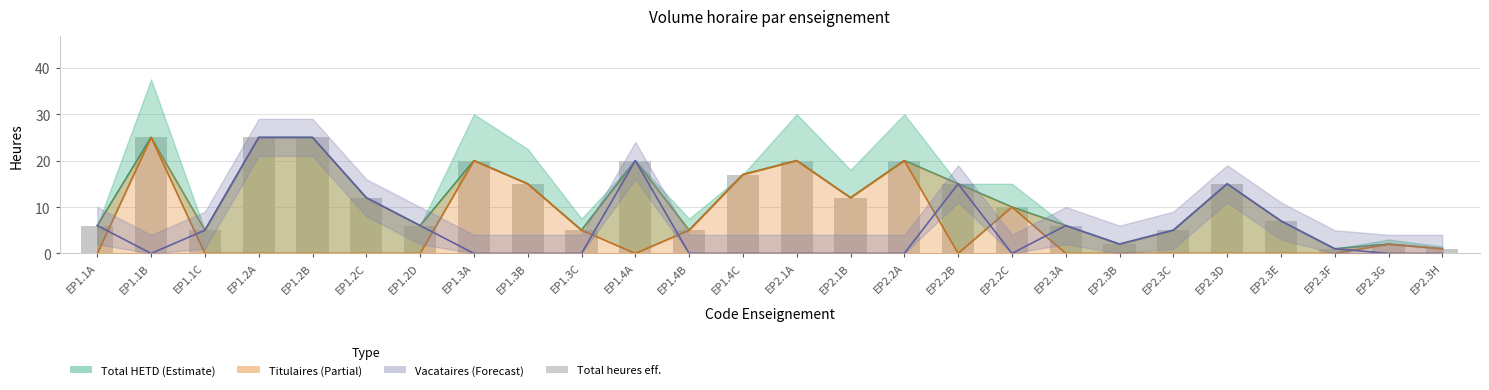

What is the spread (max minus min) of values at EP1.4A?

20